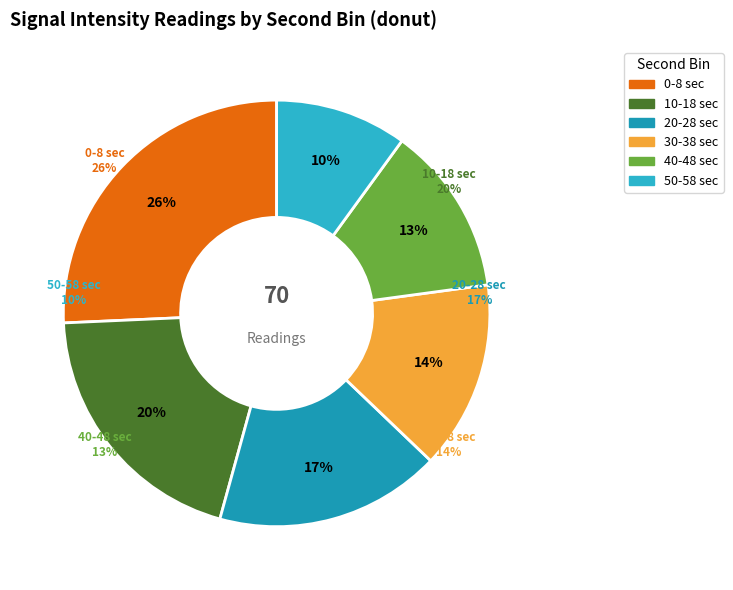

Is there a majority slice in this chart?

No